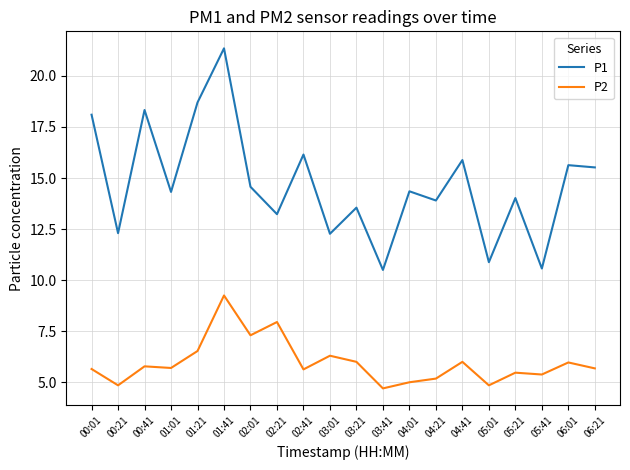

In P1, how many points are higher than both neighbors (excluding endpoints)?

8